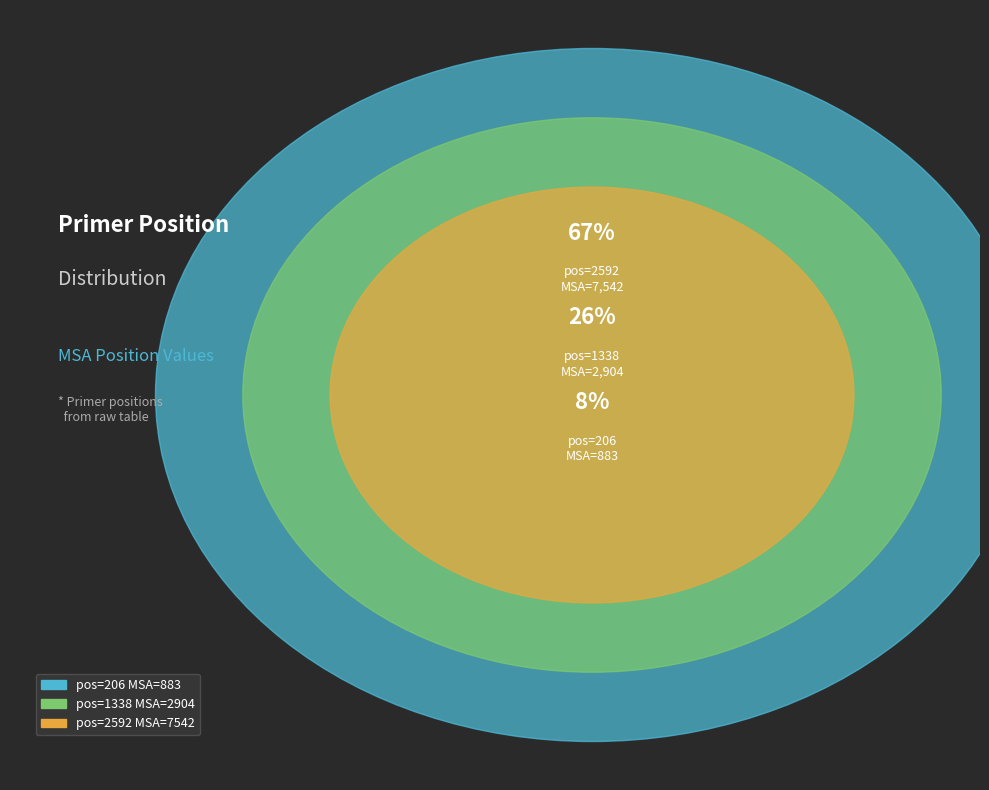

To the nearest percent, what is the combined percentage of 206 and 1338?

33%